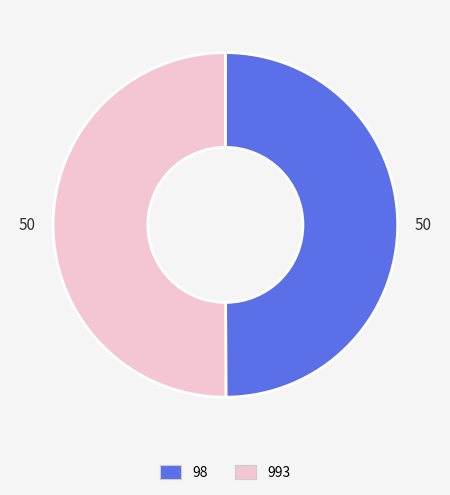

How many segments does this pie chart have?

2